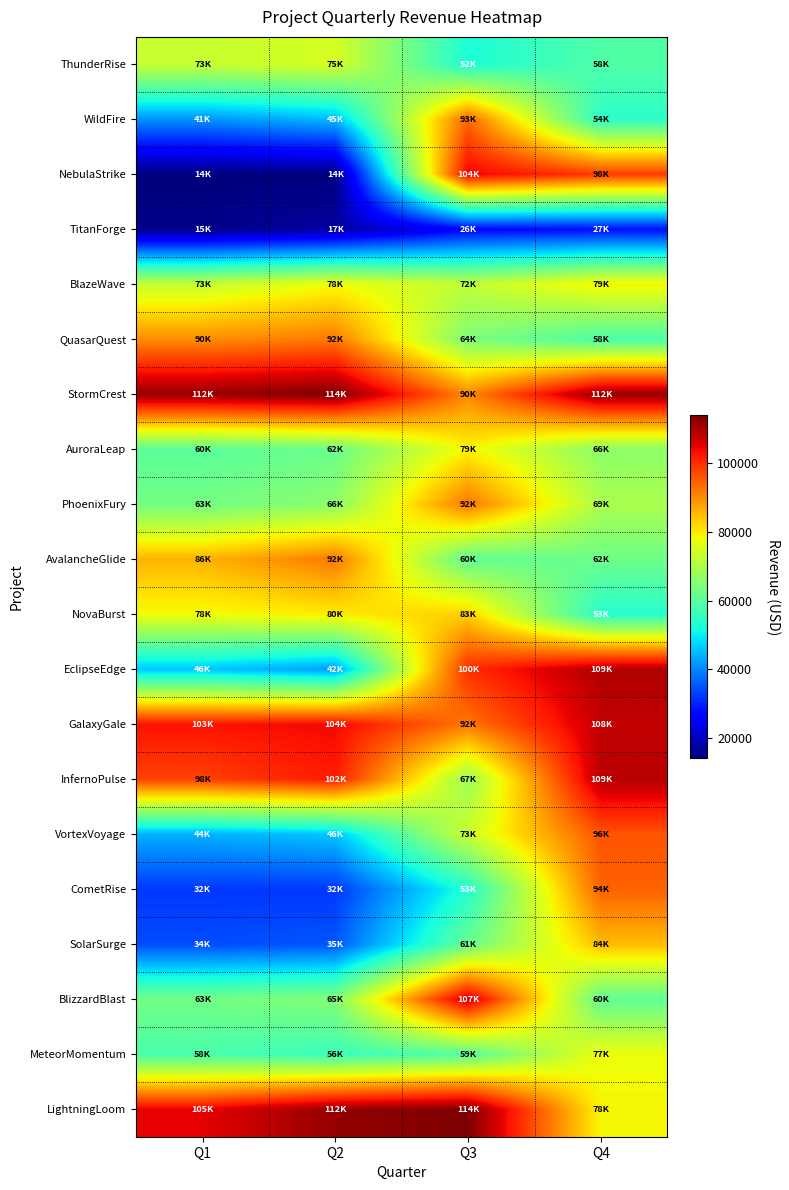

Count the number of data series in this chart.

20